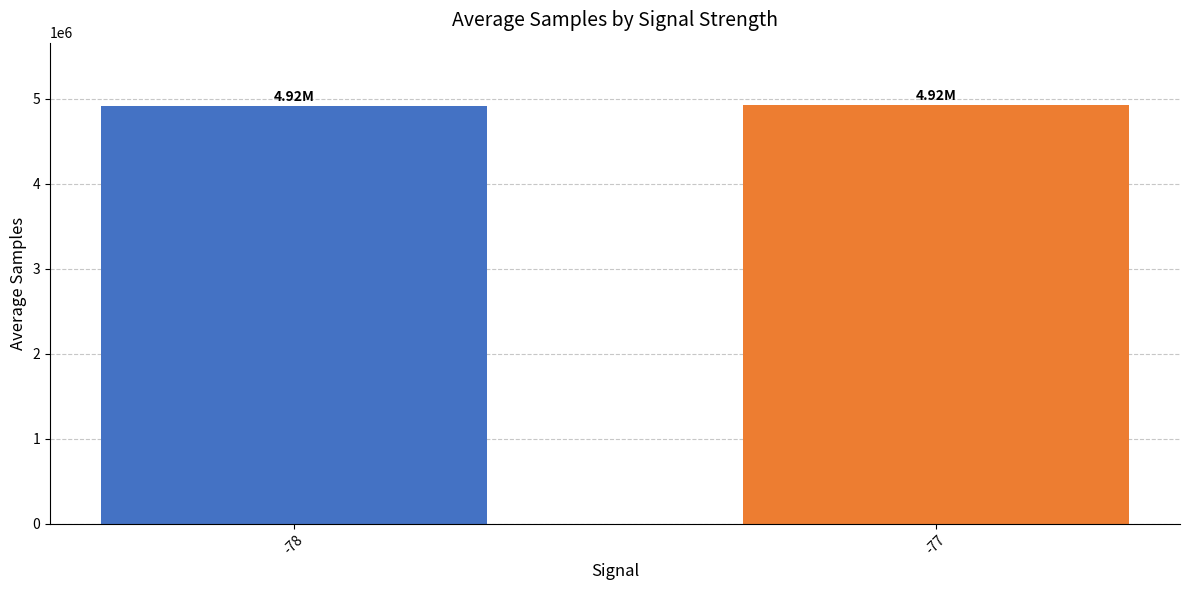

What is the change in value from -78 to -77?

+3138.3